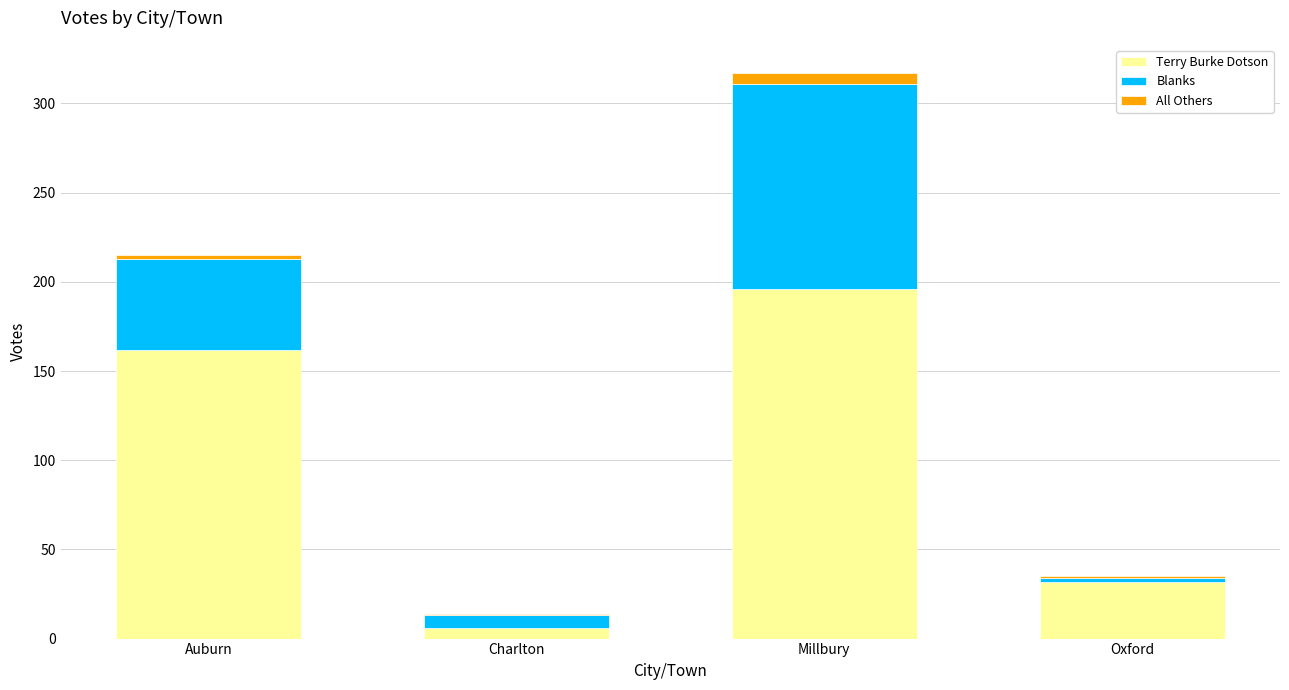

How many bars are there in total?

4